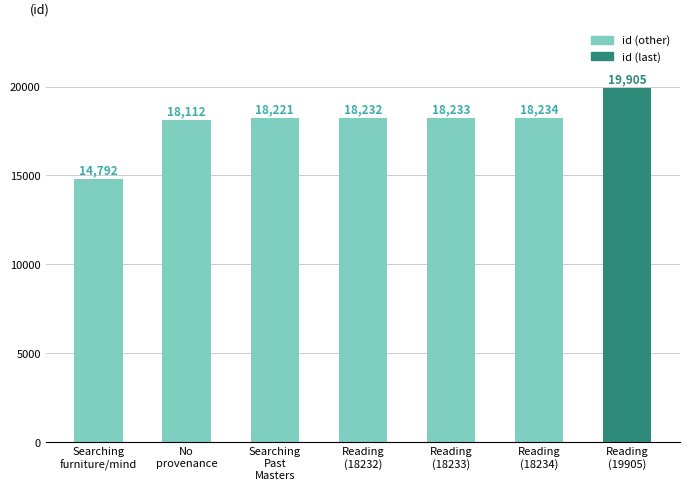

At which category does the chart reach its peak across all series?

Reading
(19905)